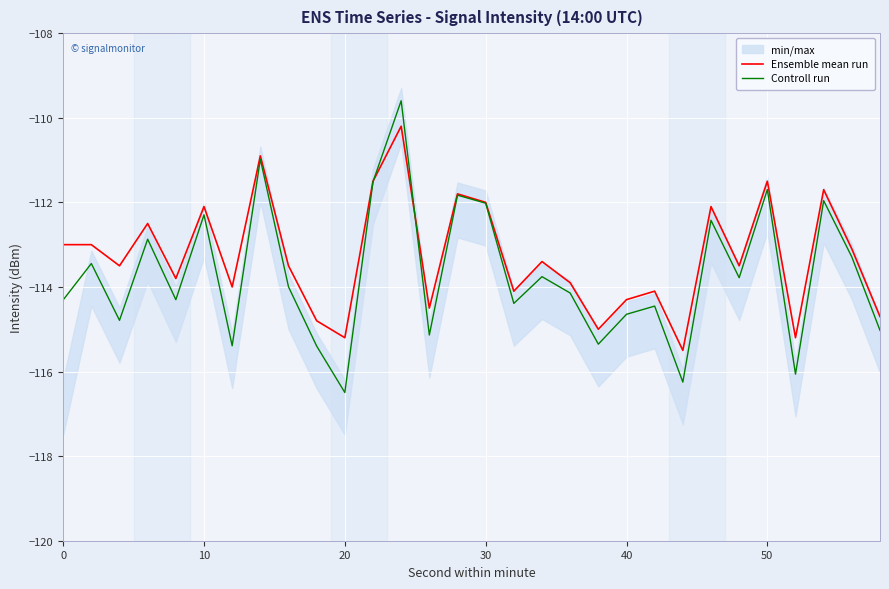

Which category has the lowest value in the Controll run series?

20